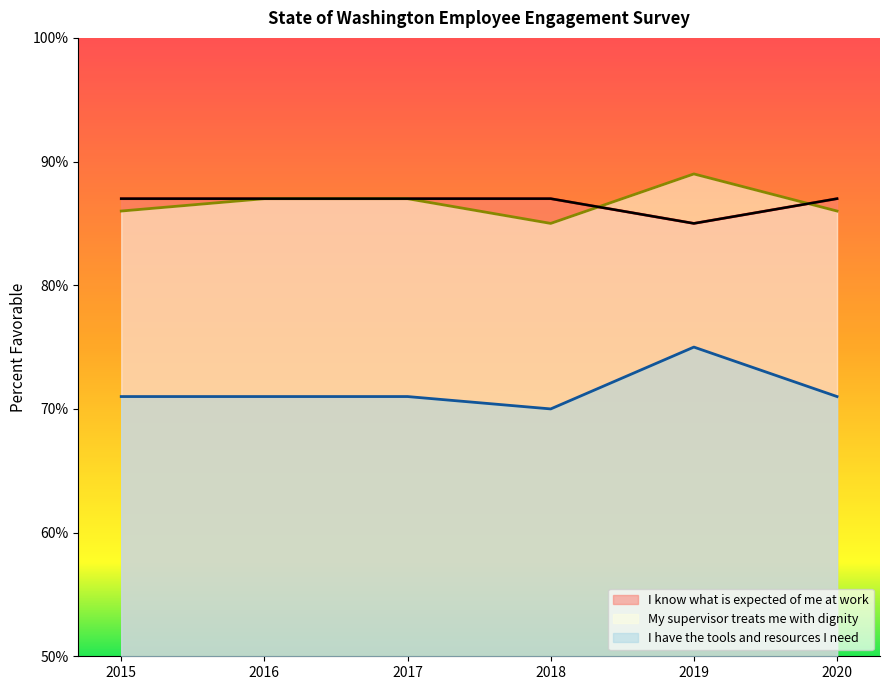

True or false: My supervisor treats me with dignity has a value of 147 at 2015.

False